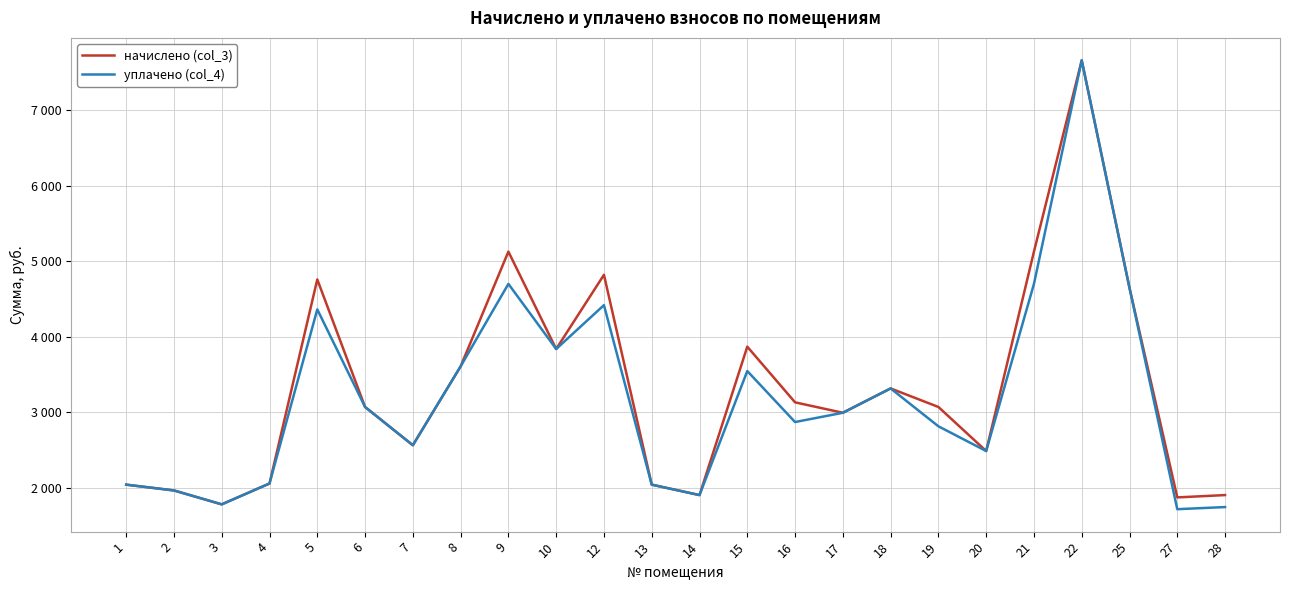

Is it true that начислено (col_3) equals 4823.0 at 12?

True